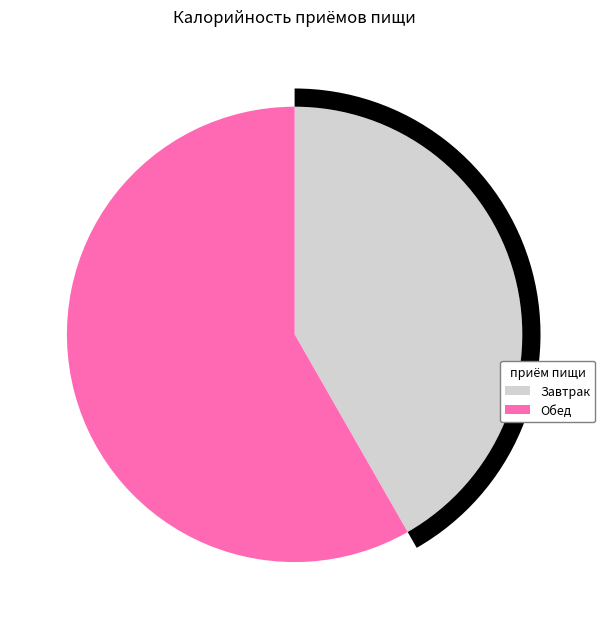

To the nearest percent, what is the difference between the largest and smallest slice percentages?

17%